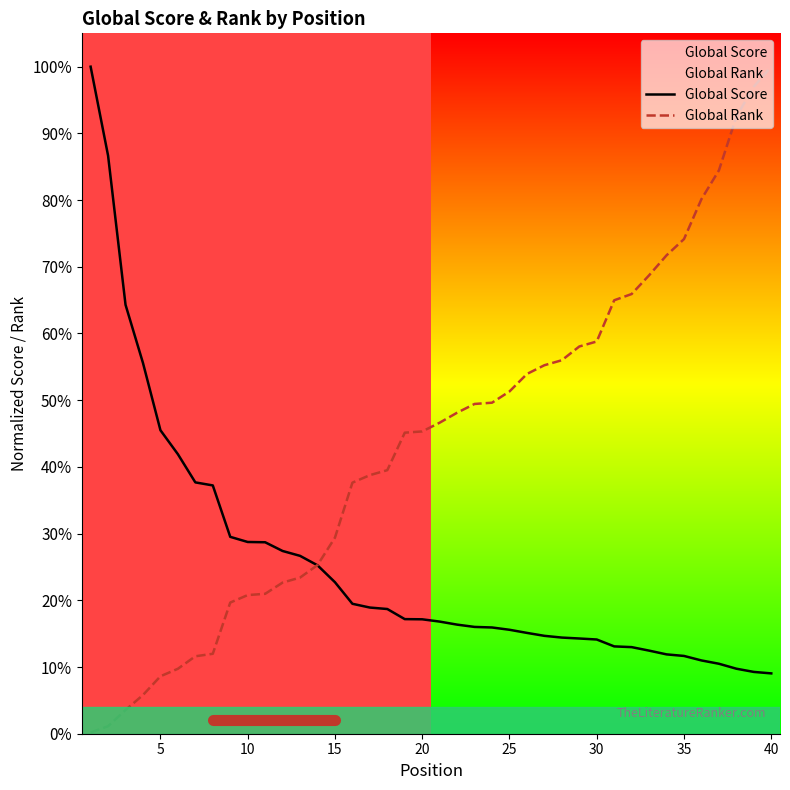

What is the difference between the maximum and minimum values in the Global Rank series?

1.0